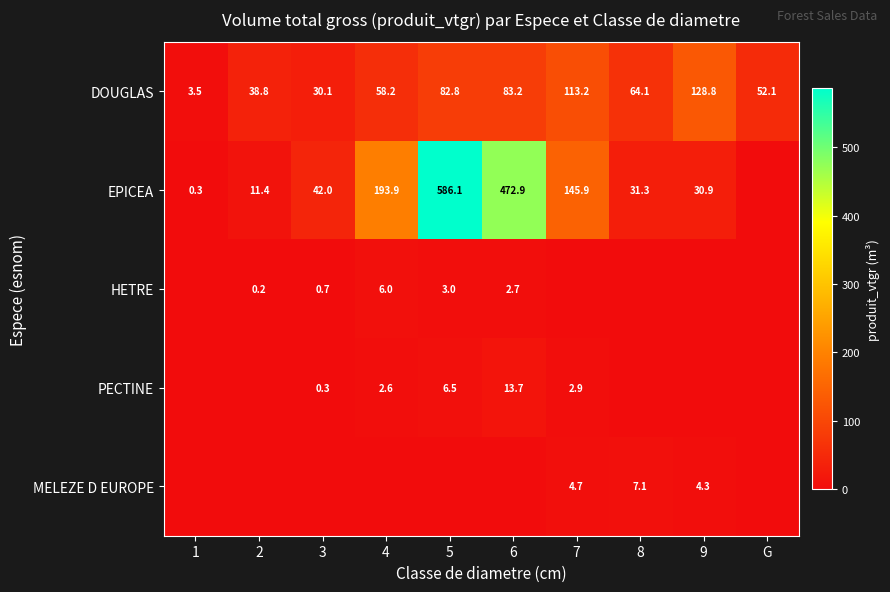

What is the difference between the maximum and minimum values in the DOUGLAS series?

125.3